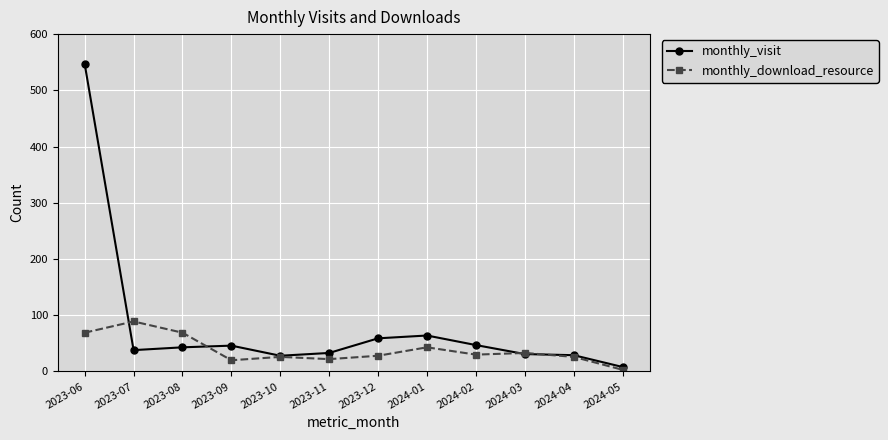

How many data points in monthly_visit are less than 43?

6